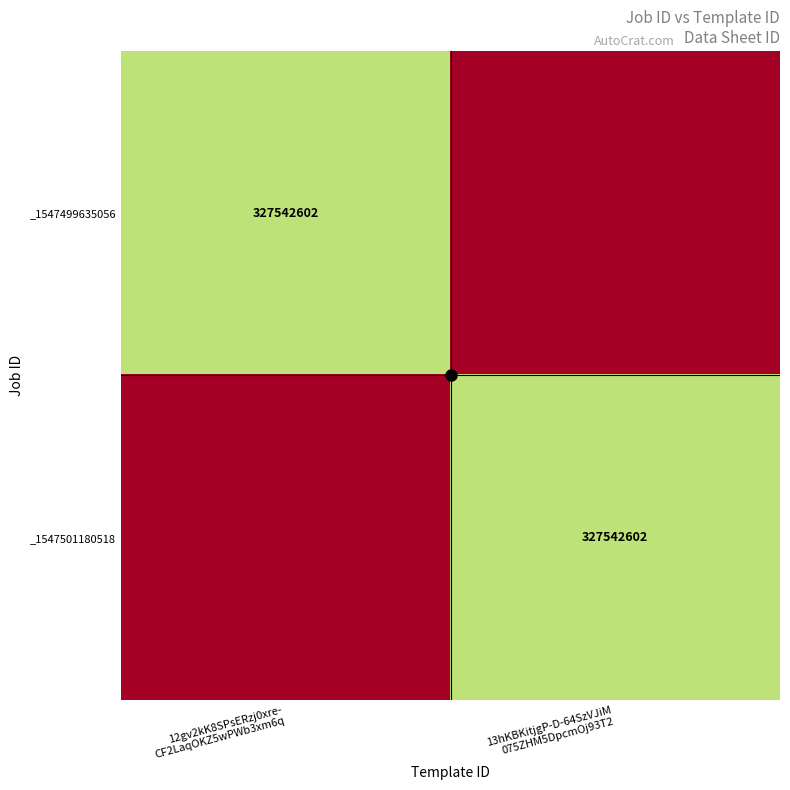

The value of _1547501180518 at 13hKBKitjgP-D-64SzVJiM 075ZHM5DpcmOj93T2 is 327542602. True or false?

True